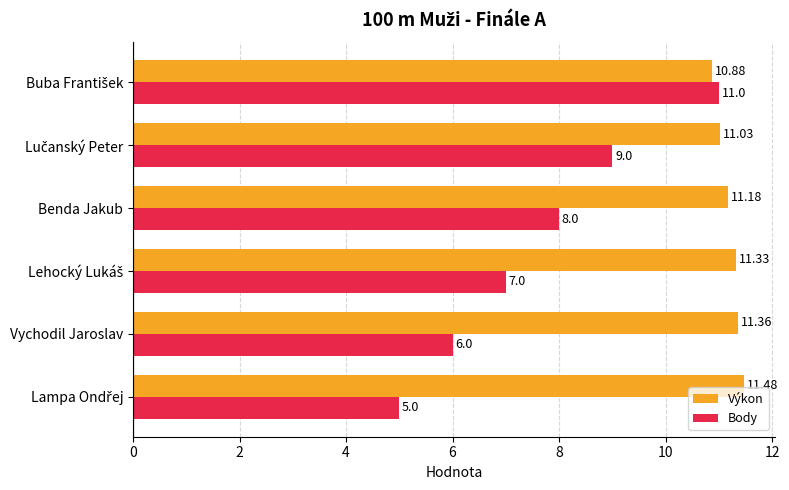

What is the difference between the maximum and minimum values in the Body series?

6.0